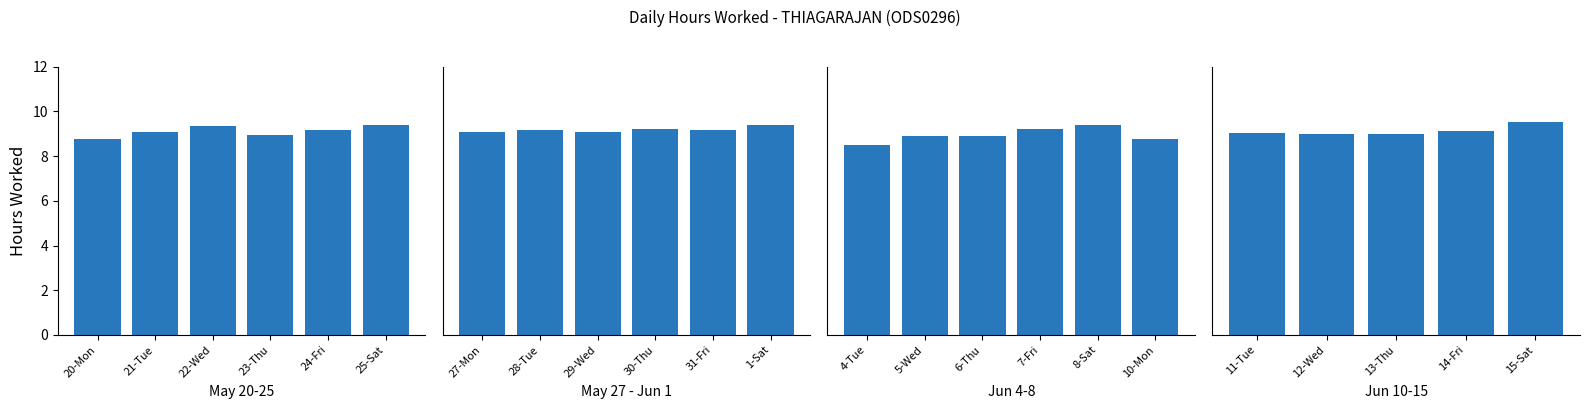

Between 15-Sat and 14-Fri, which is larger?

15-Sat